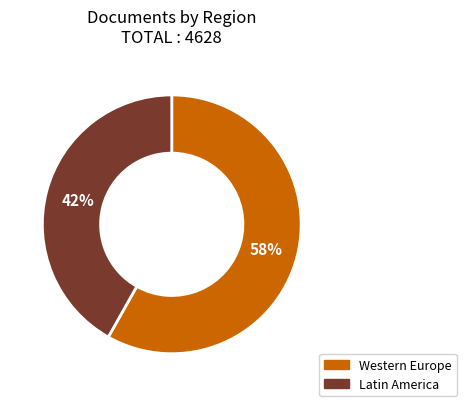

Between Latin America and Western Europe, which is larger?

Western Europe